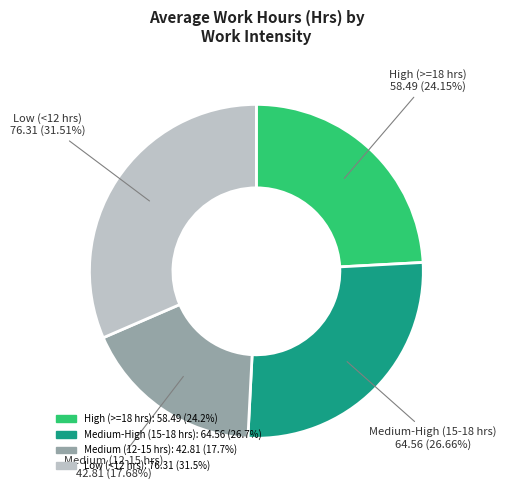

Does any single category account for the majority?

No